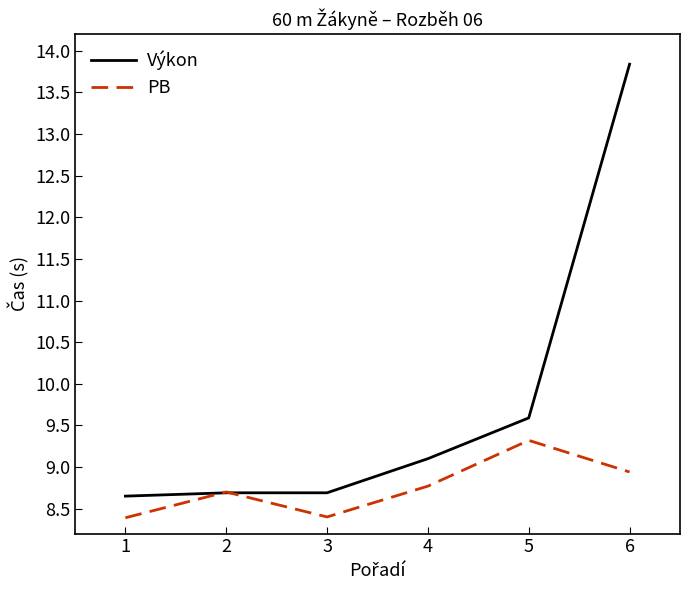

The PB series shows 12.4 at 1. True or false?

False